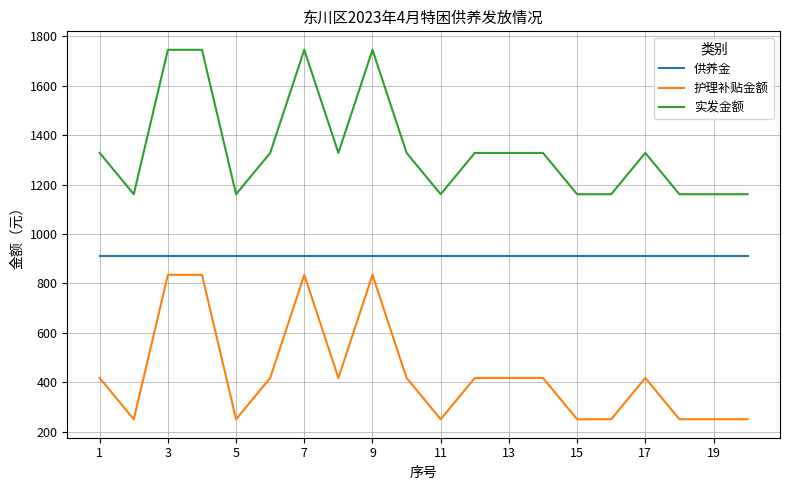

True or false: 护理补贴金额 and 实发金额 intersect in this chart.

False